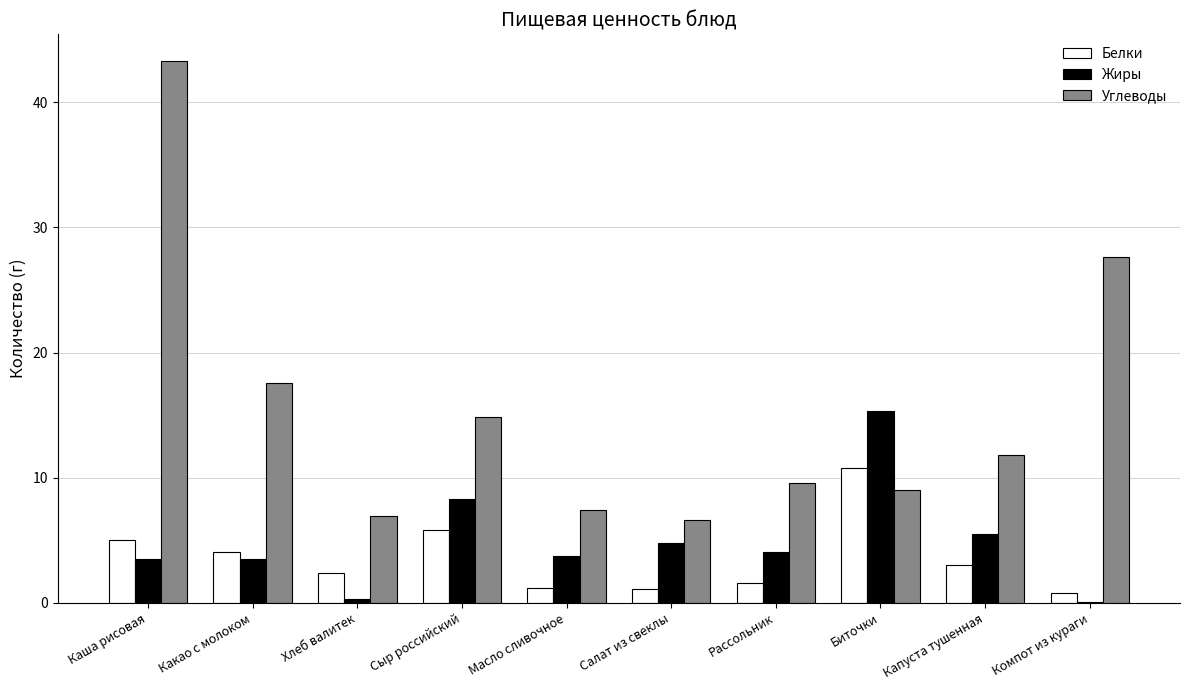

What is the approximate value of Жиры at Какао с молоком?

3.5